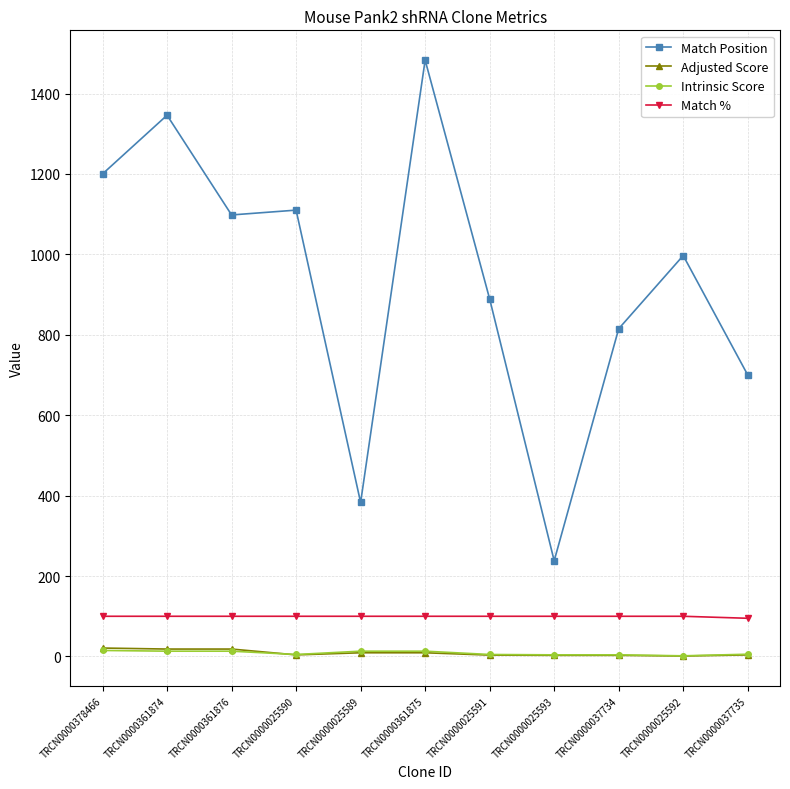

What is the spread (max minus min) of values at TRCN0000037735?

696.1